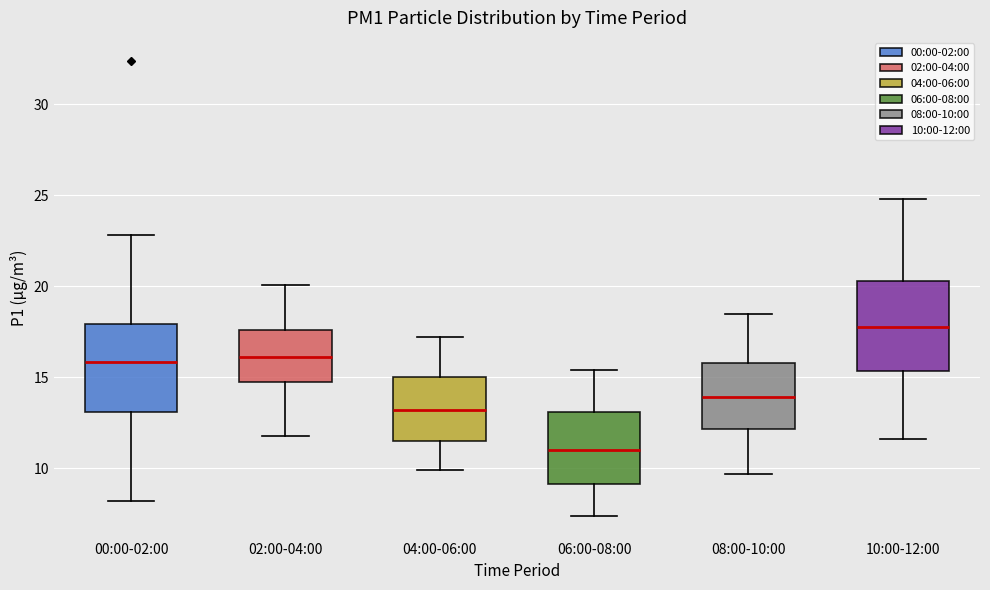

Reading left to right, read every box against the y-axis: the position of its median line, the range the box covers, and the ends of its whiskers. The values are not printed on the chart, so give them approximately, as read against the axis.

00:00-02:00: median 16.0, box 13.0 to 18.0, whiskers 8.0 to 23.0
02:00-04:00: median 16.0, box 15.0 to 17.5, whiskers 12.0 to 20.0
04:00-06:00: median 13.0, box 11.5 to 15.0, whiskers 10.0 to 17.0
06:00-08:00: median 11.0, box 9.0 to 13.0, whiskers 7.5 to 15.5
08:00-10:00: median 14.0, box 12.0 to 16.0, whiskers 9.5 to 18.5
10:00-12:00: median 18.0, box 15.5 to 20.5, whiskers 11.5 to 25.0